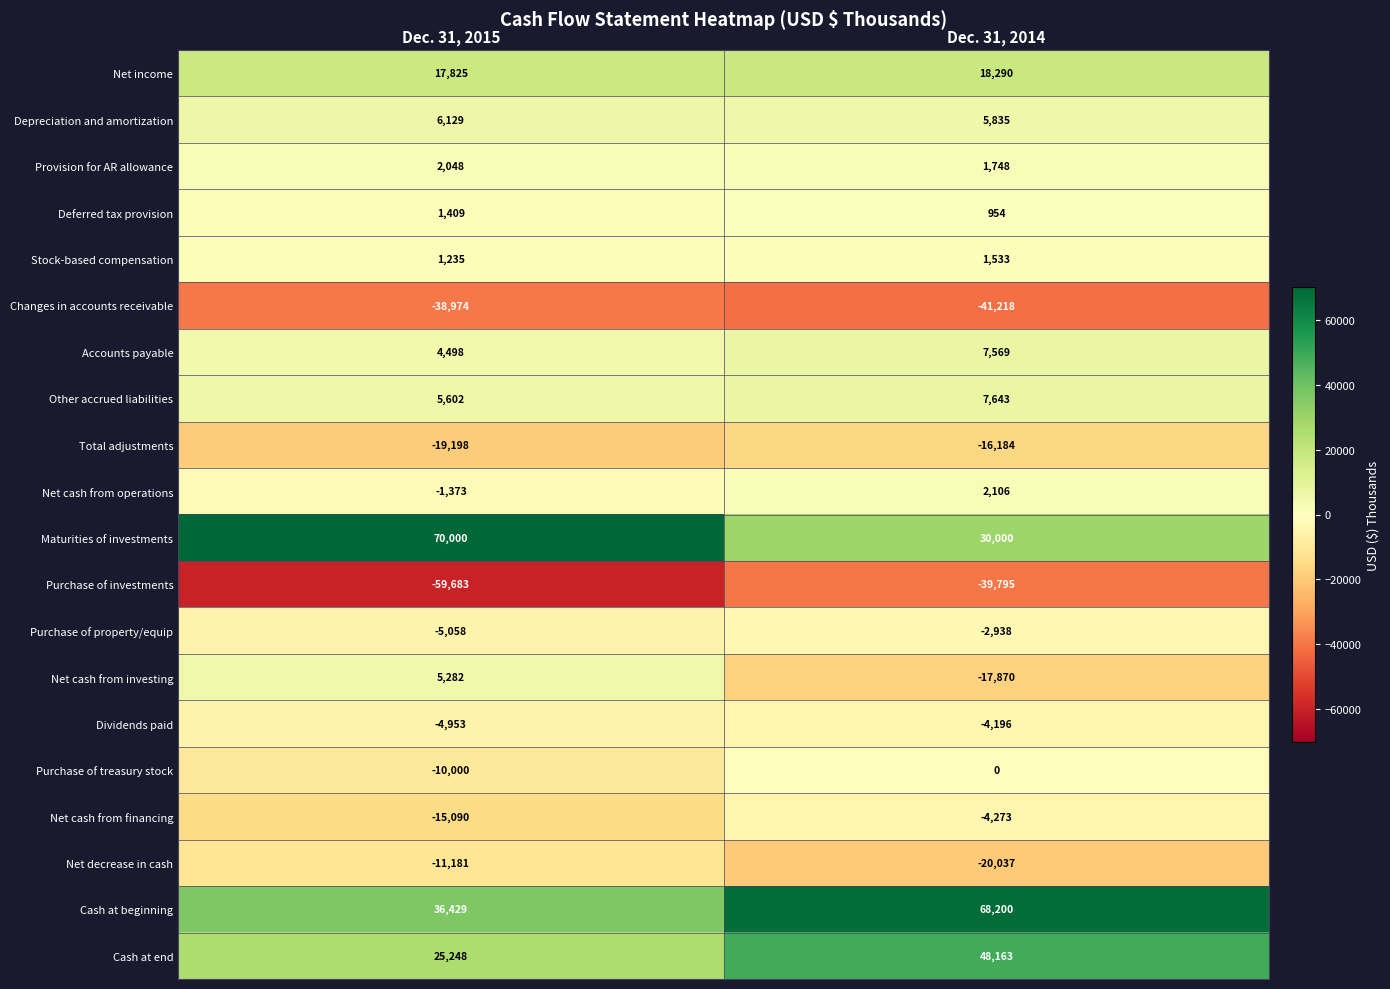

What is the spread (max minus min) of values at Dec. 31, 2014?

109418